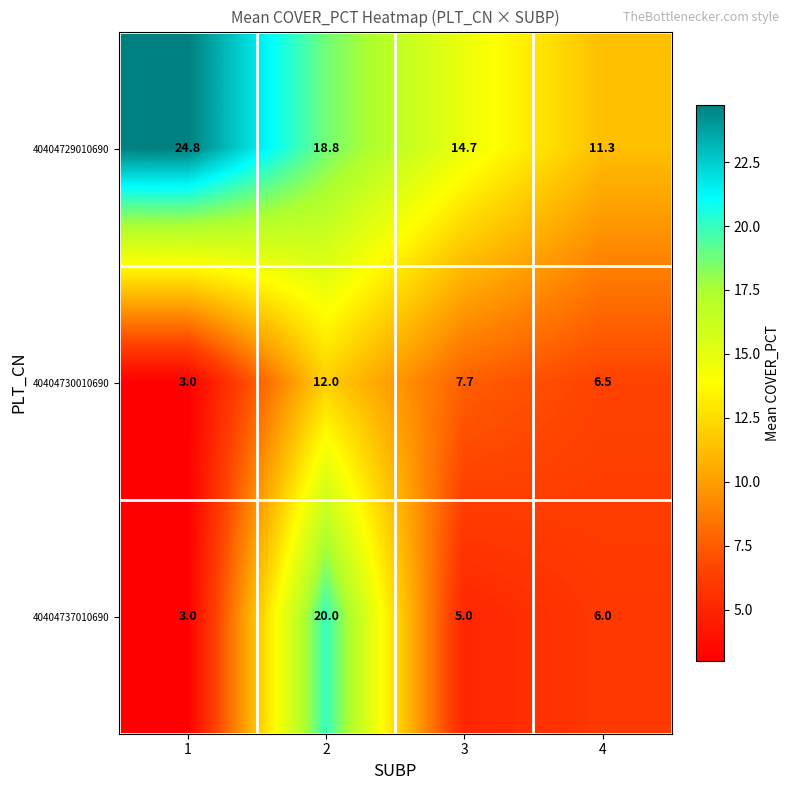

Read the 40404730010690 value at 1.

3.0